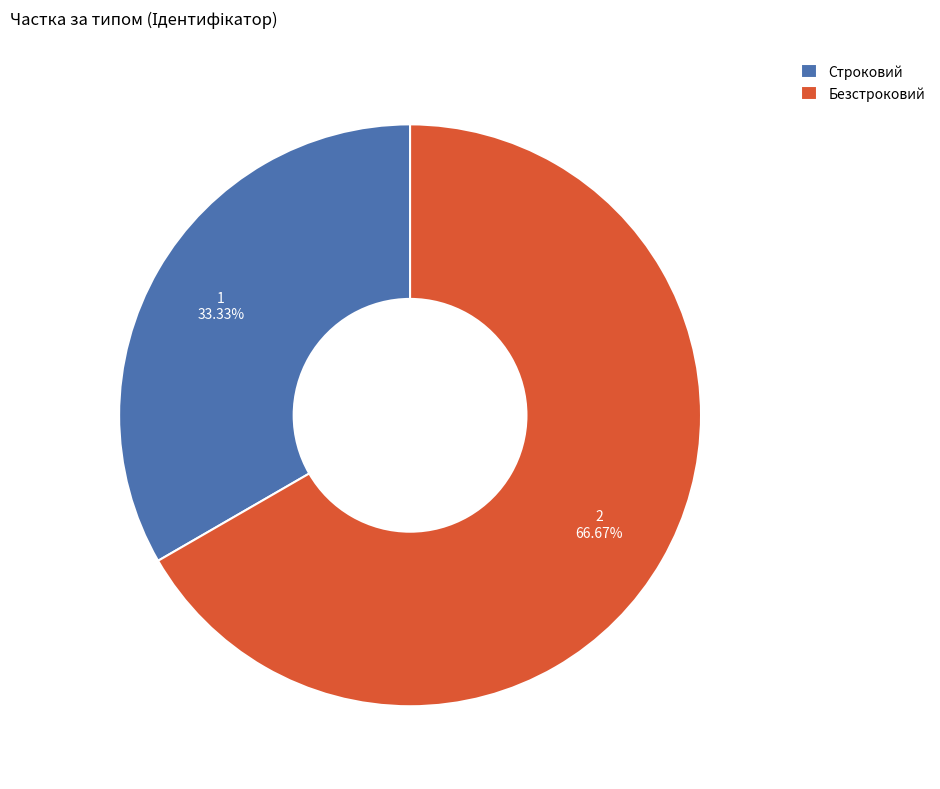

To the nearest percent, what is the difference between the largest and smallest slice percentages?

33%